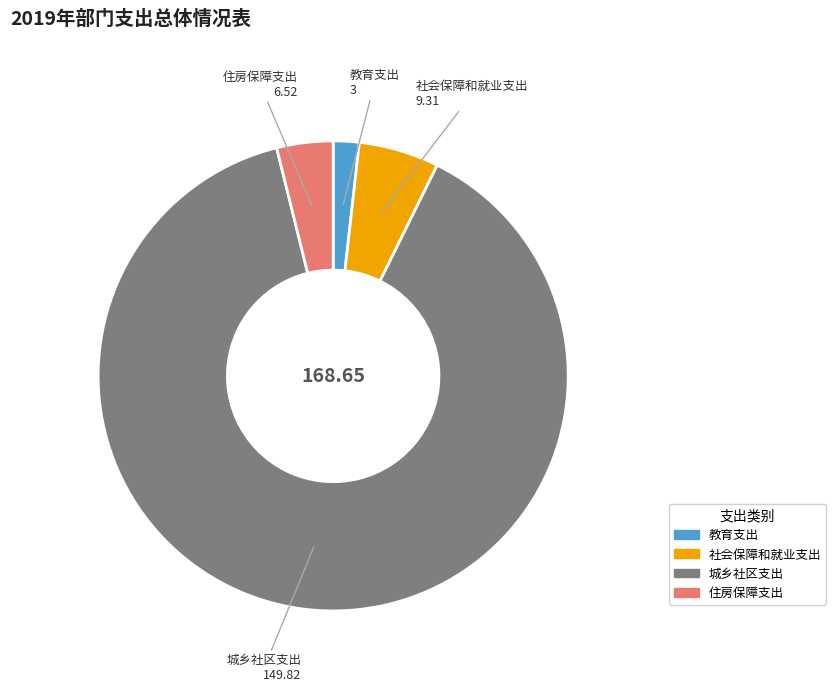

What is the largest slice in the pie chart?

城乡社区支出